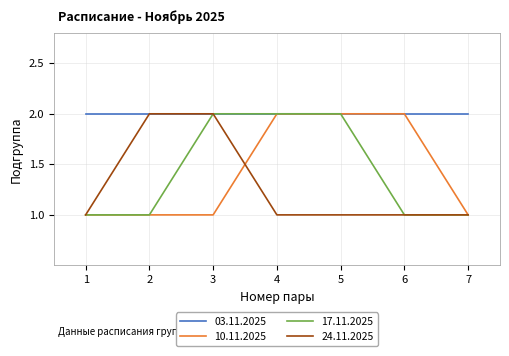

Is it true that 03.11.2025 equals 2 at 3?

True